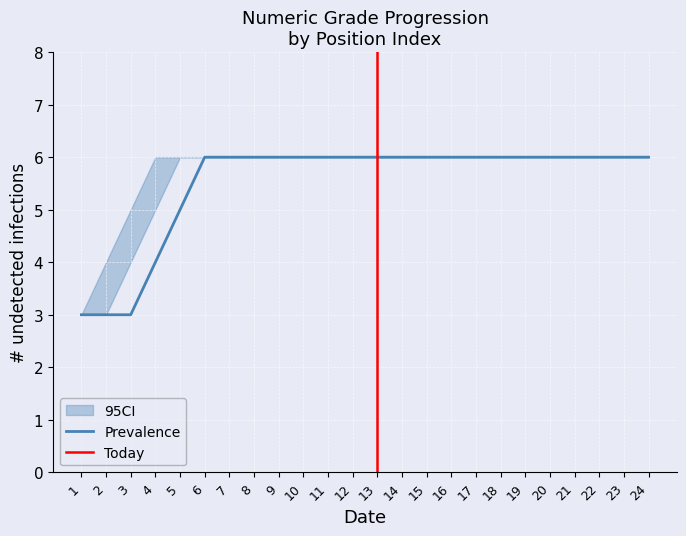

The Prevalence series shows 6 at 10. True or false?

True